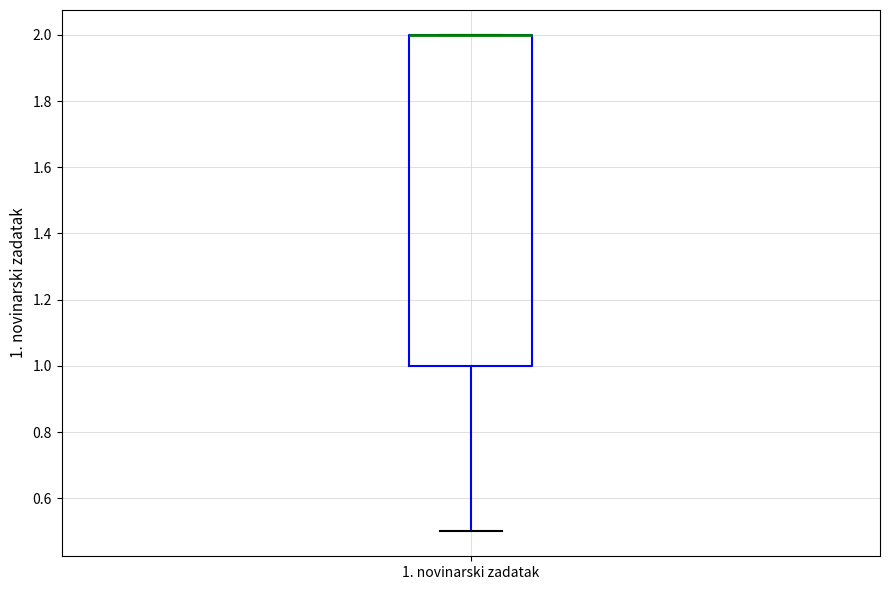

Transcribe this box plot: give where the median line is, the range the box spans, and where the two whiskers end, as read against the y-axis. The values are not printed on the chart, so give them approximately, as read against the axis.

median 2.0 (drawn on the box's upper edge), box 1.0 to 2.0, whiskers 0.5 to 2.0